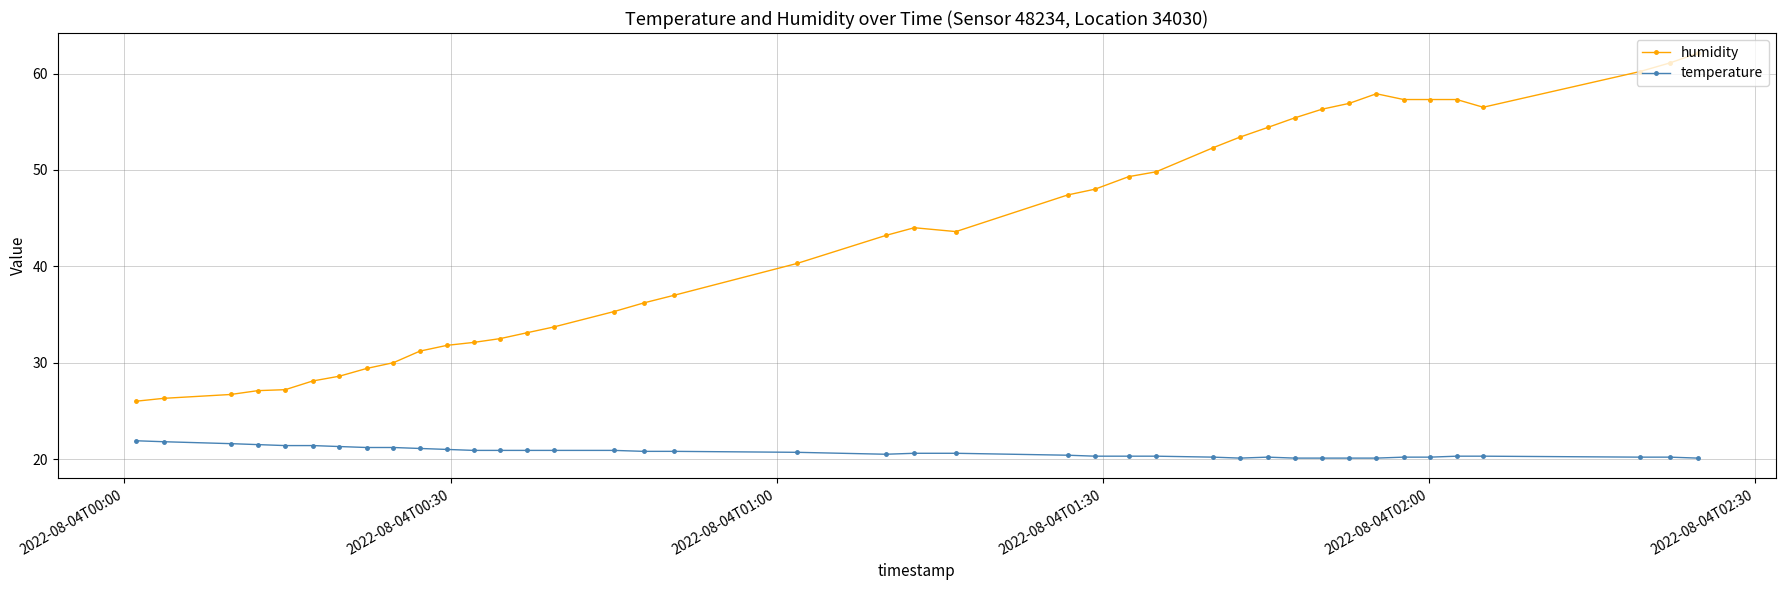

What is the value of the humidity point at the 25th from the left?

49.3